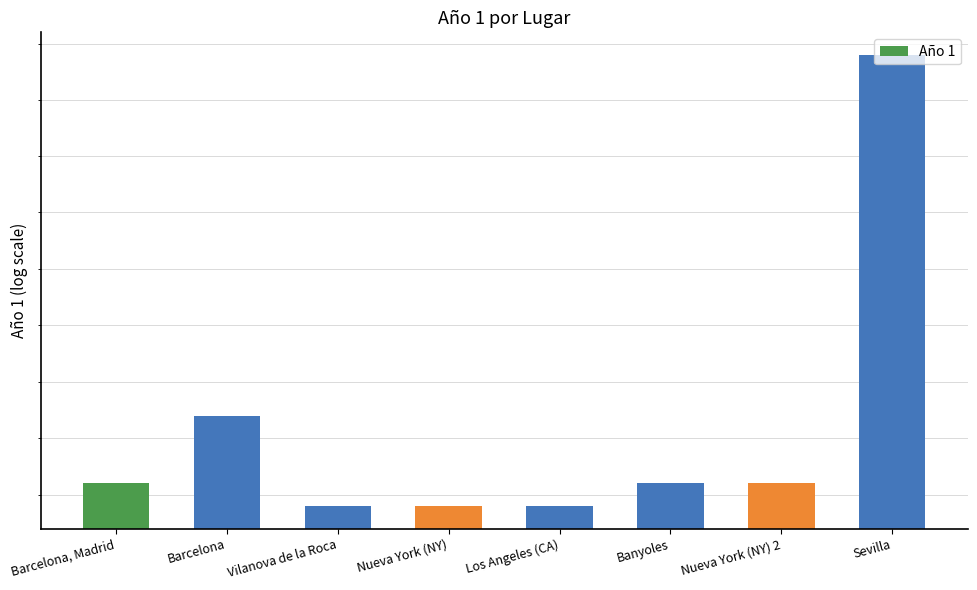

Reading right to left, extract all data points from this chart.

Sevilla=1992	Nueva York (NY) 2=1973	Banyoles=1973	Los Angeles (CA)=1972	Nueva York (NY)=1972	Vilanova de la Roca=1972	Barcelona=1976	Barcelona, Madrid=1973